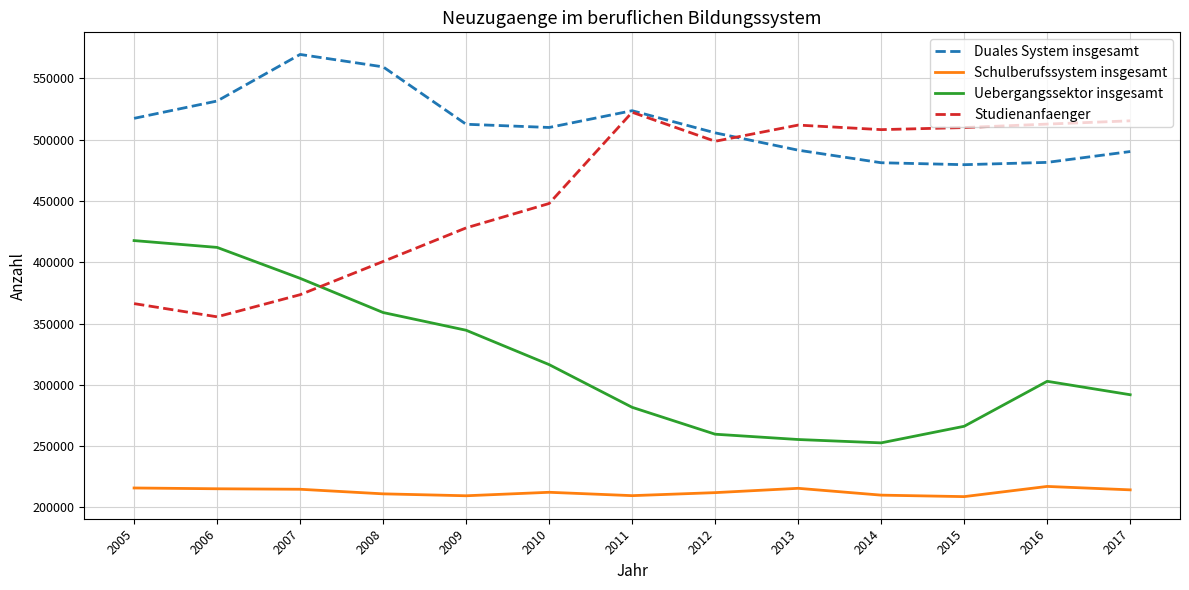

Which series has the largest total across all categories?

Duales System insgesamt